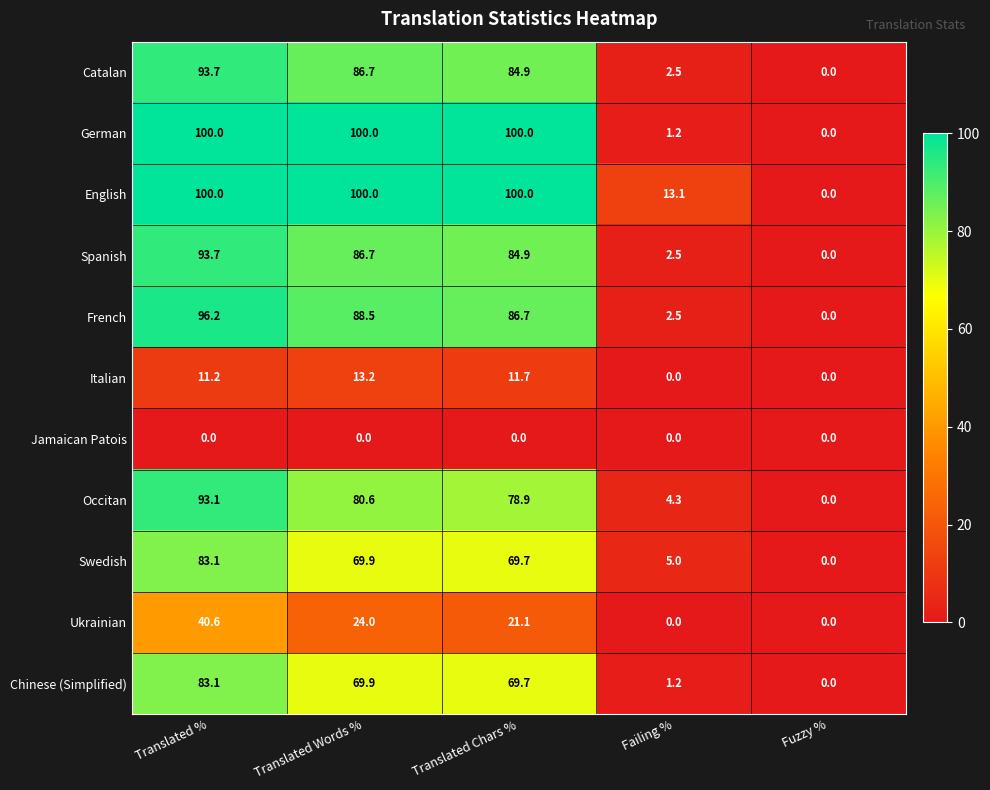

The value of Occitan at Failing % is 7.7. True or false?

False